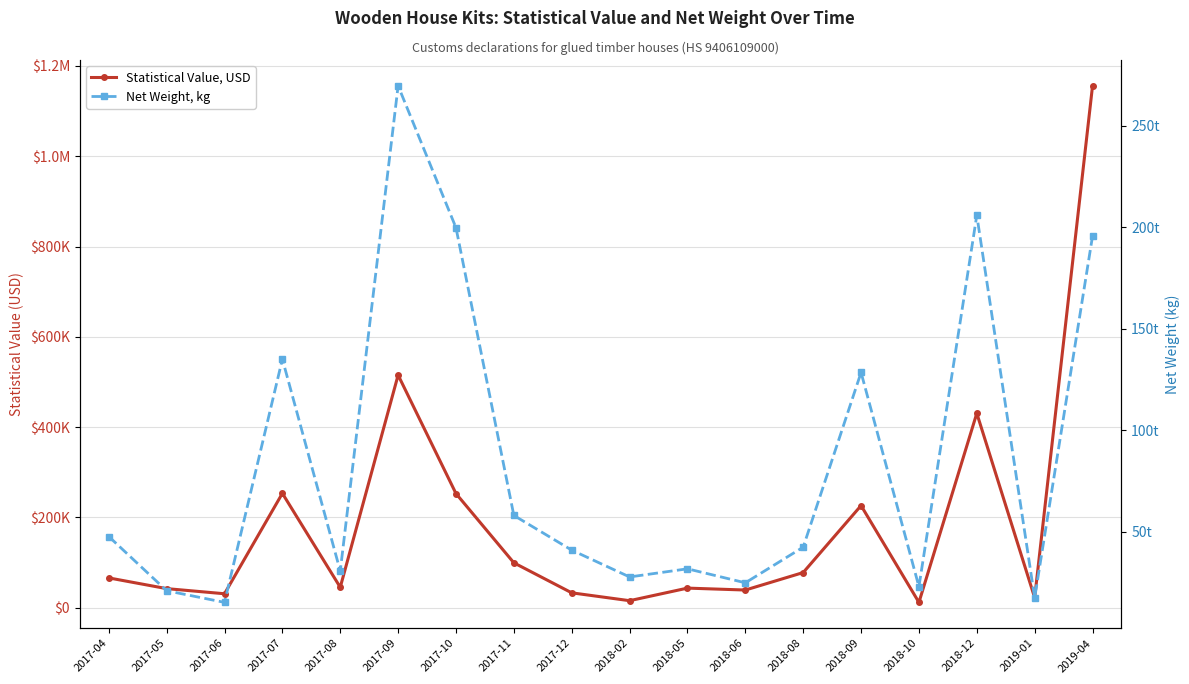

The value of Net Weight, kg at 2017-05 is 21000.0. True or false?

True